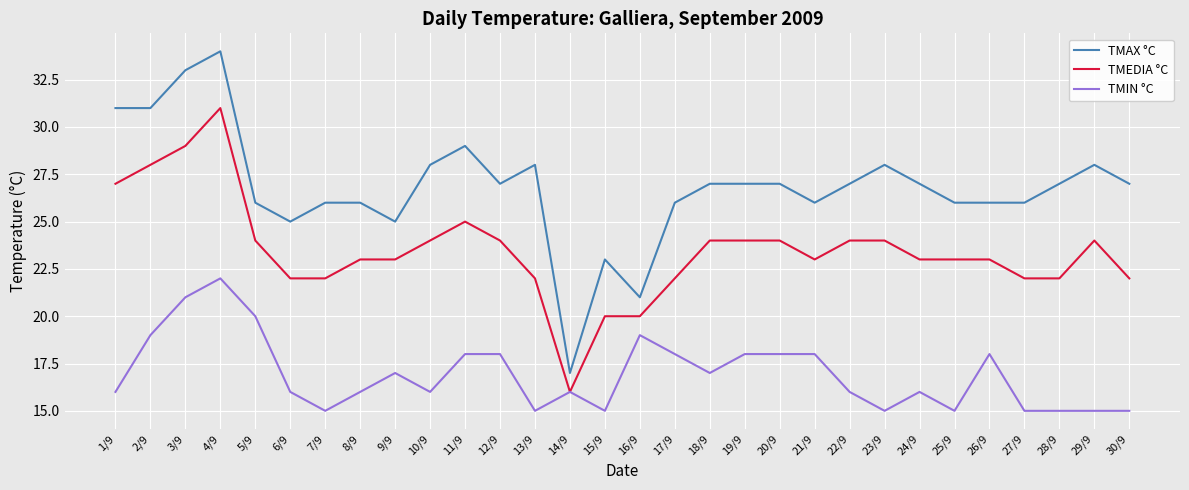

Is it true that TMIN °C equals 21 at 3/9?

True